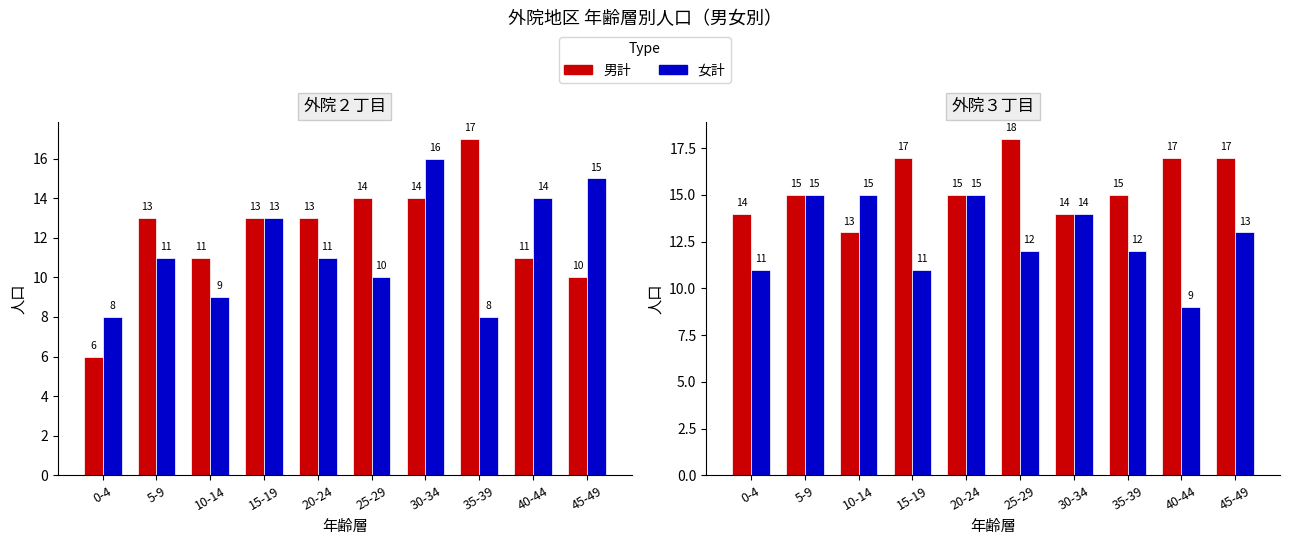

How many 男計 values are between 14 and 17?

8